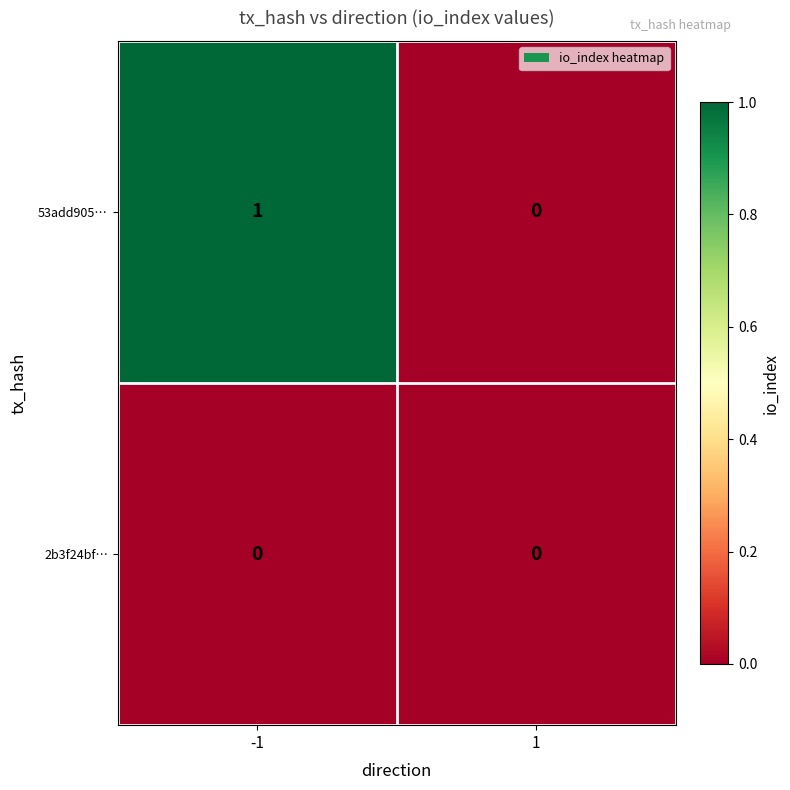

The value of 53add905… at -1 is 1. True or false?

True